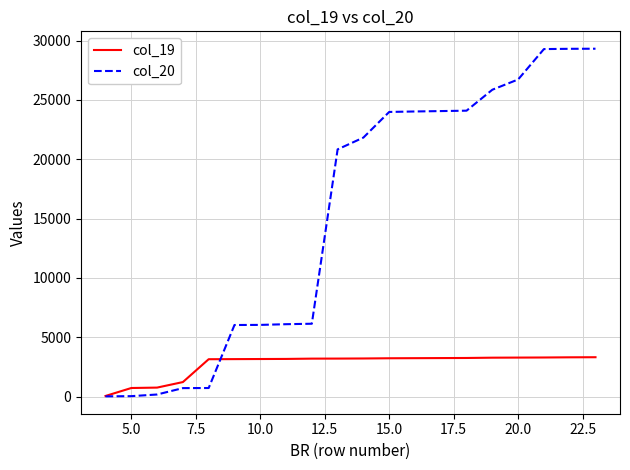

Which series has the widest spread of values?

col_20